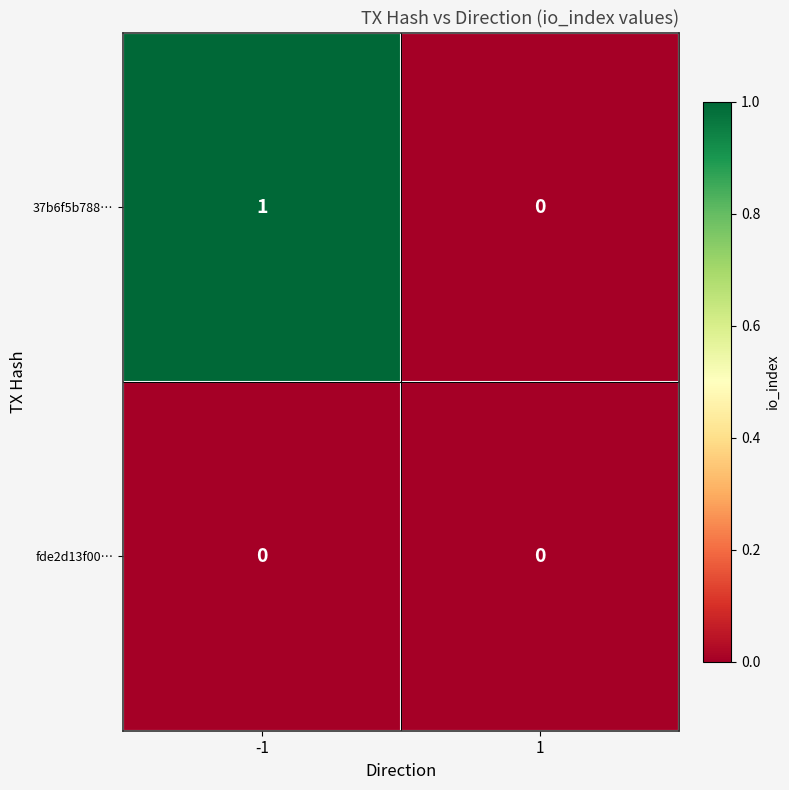

Which series has the largest range (max minus min)?

37b6f5b788…